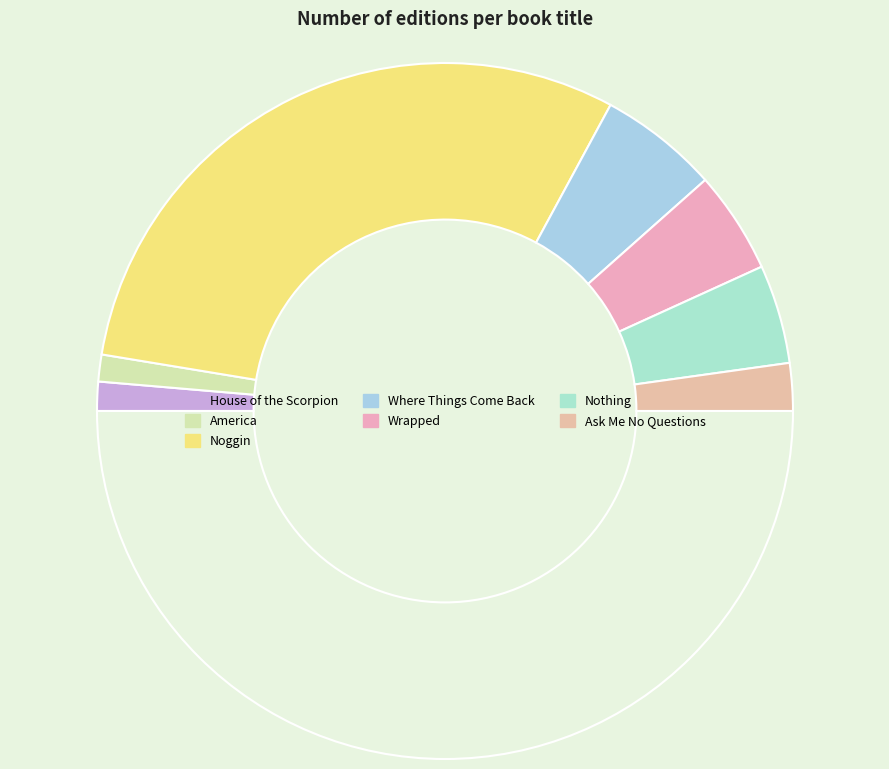

How many slices are in this pie chart?

8